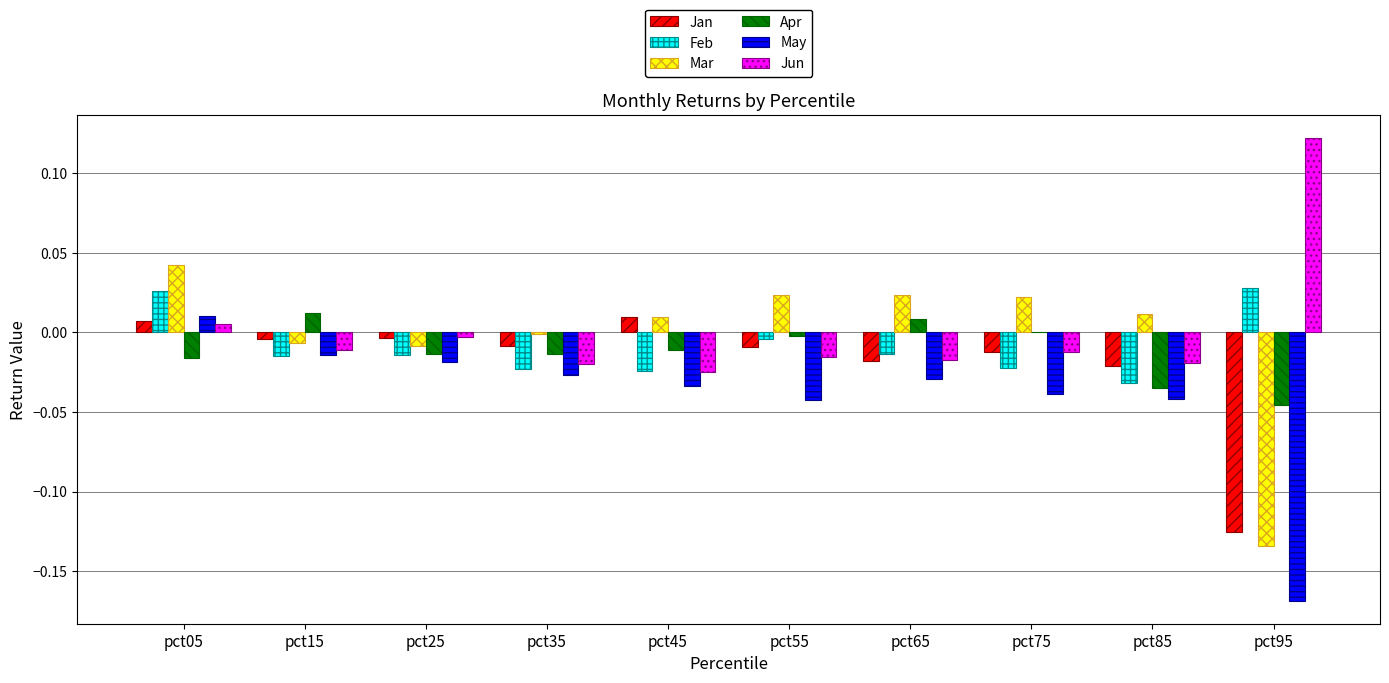

How many categories are shown in the chart?

10